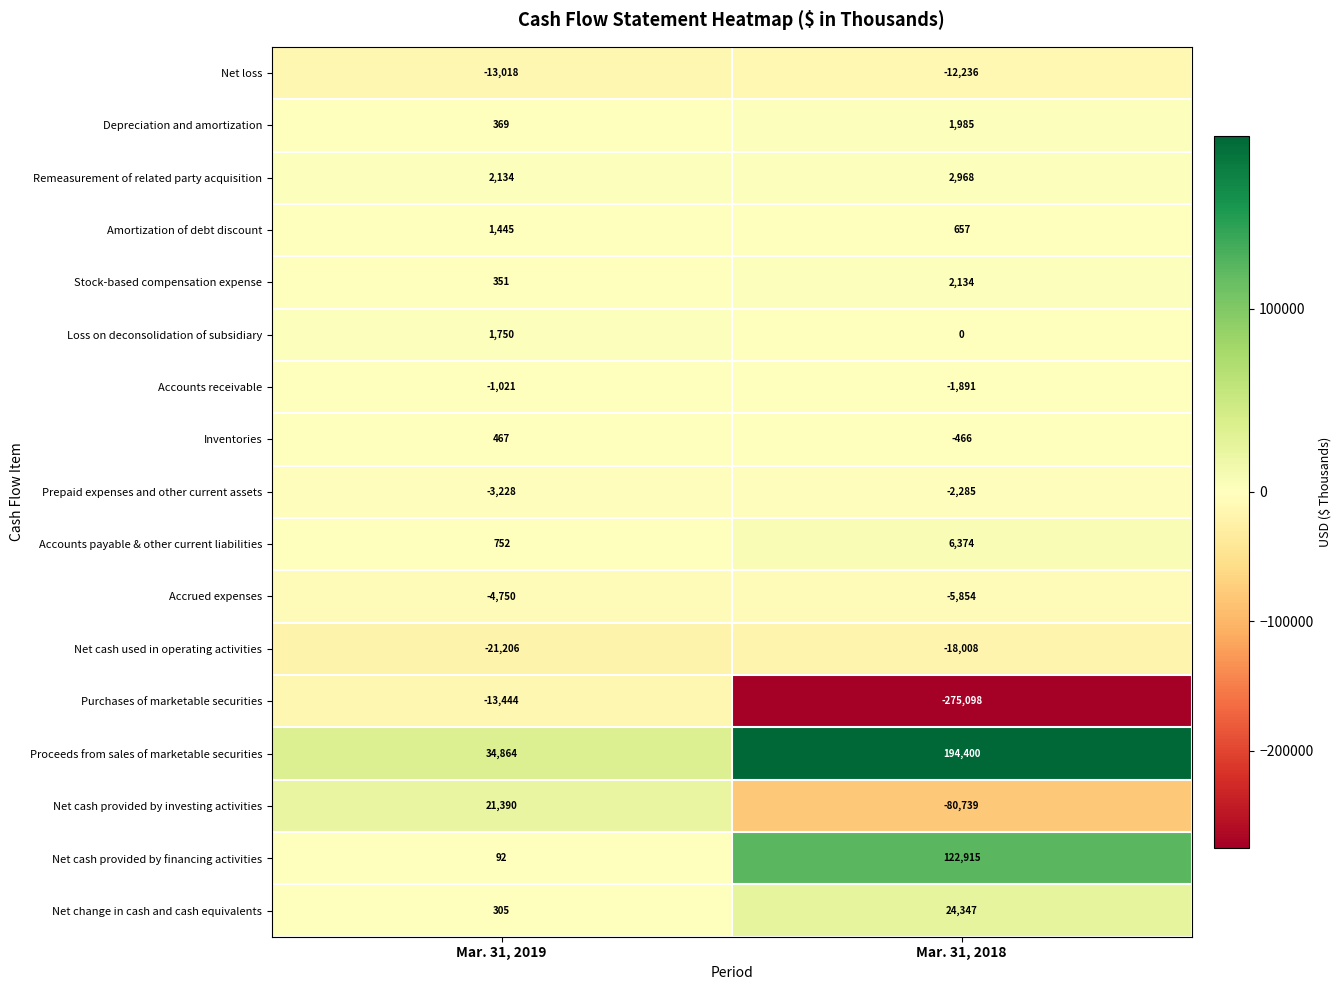

At which label is Net cash used in operating activities closest to -19607?

Mar. 31, 2019